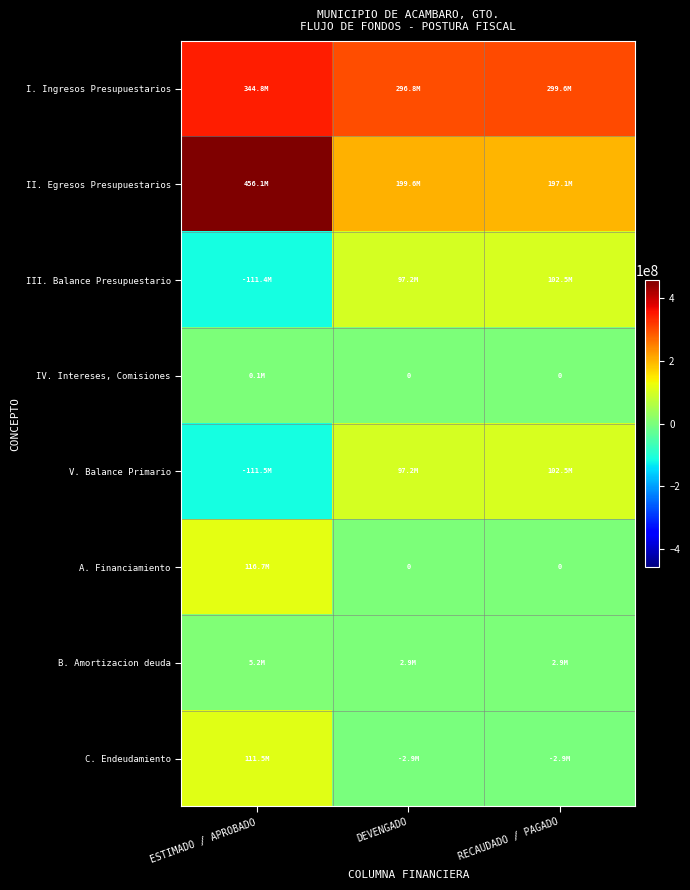

What is the difference between the highest and lowest values at ESTIMADO / APROBADO?

567654222.7